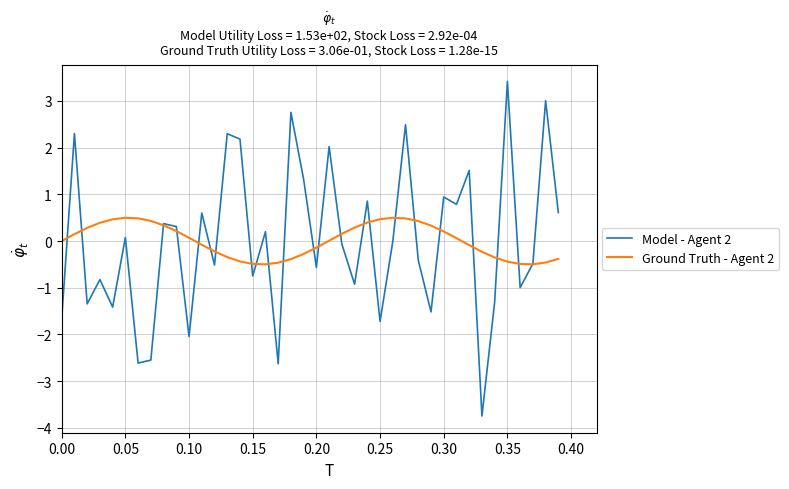

What is the greatest value displayed?

3.4